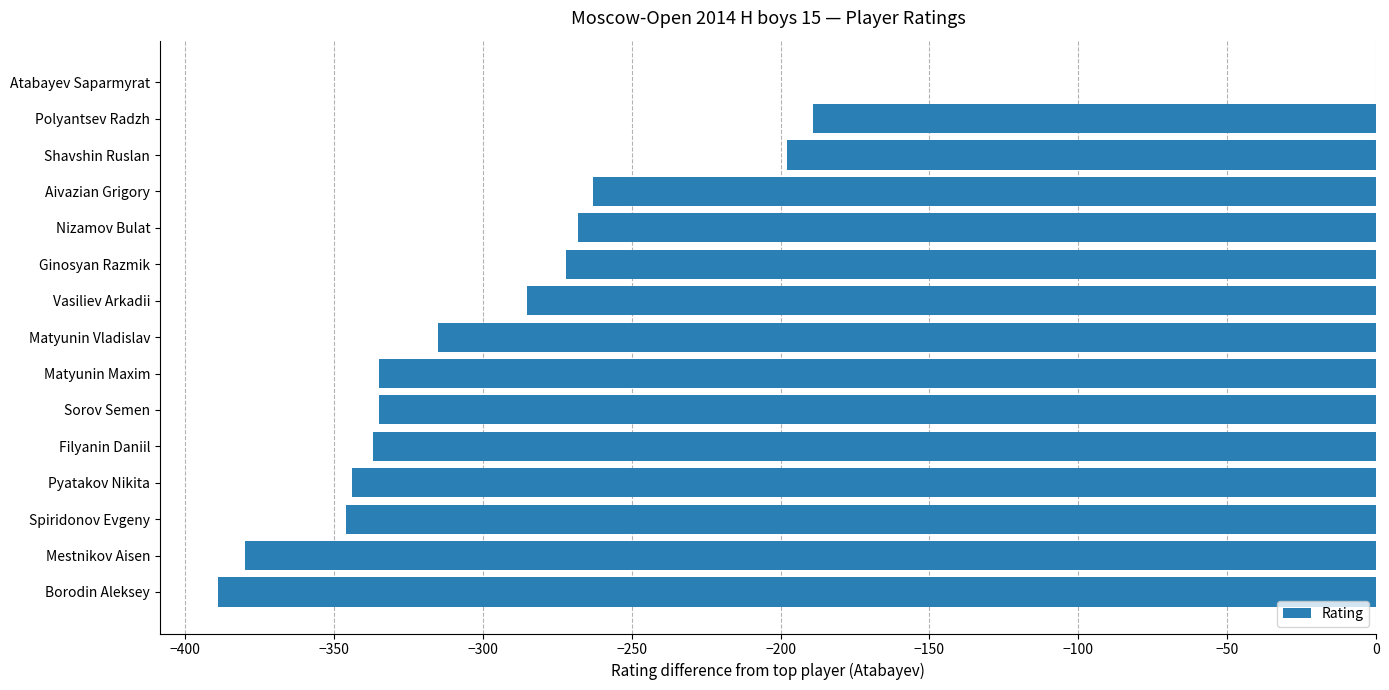

Are the bars horizontal?

Yes